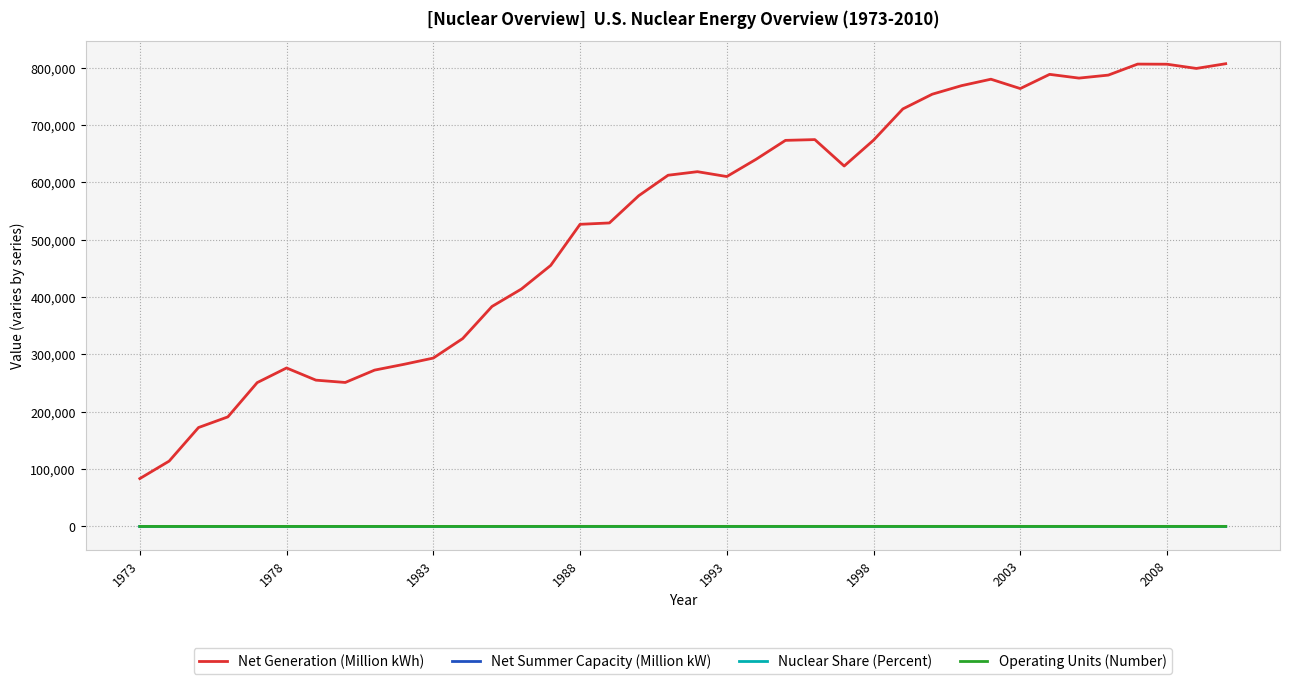

True or false: Nuclear Share (Percent) and Net Generation (Million kWh) cross at least once.

False